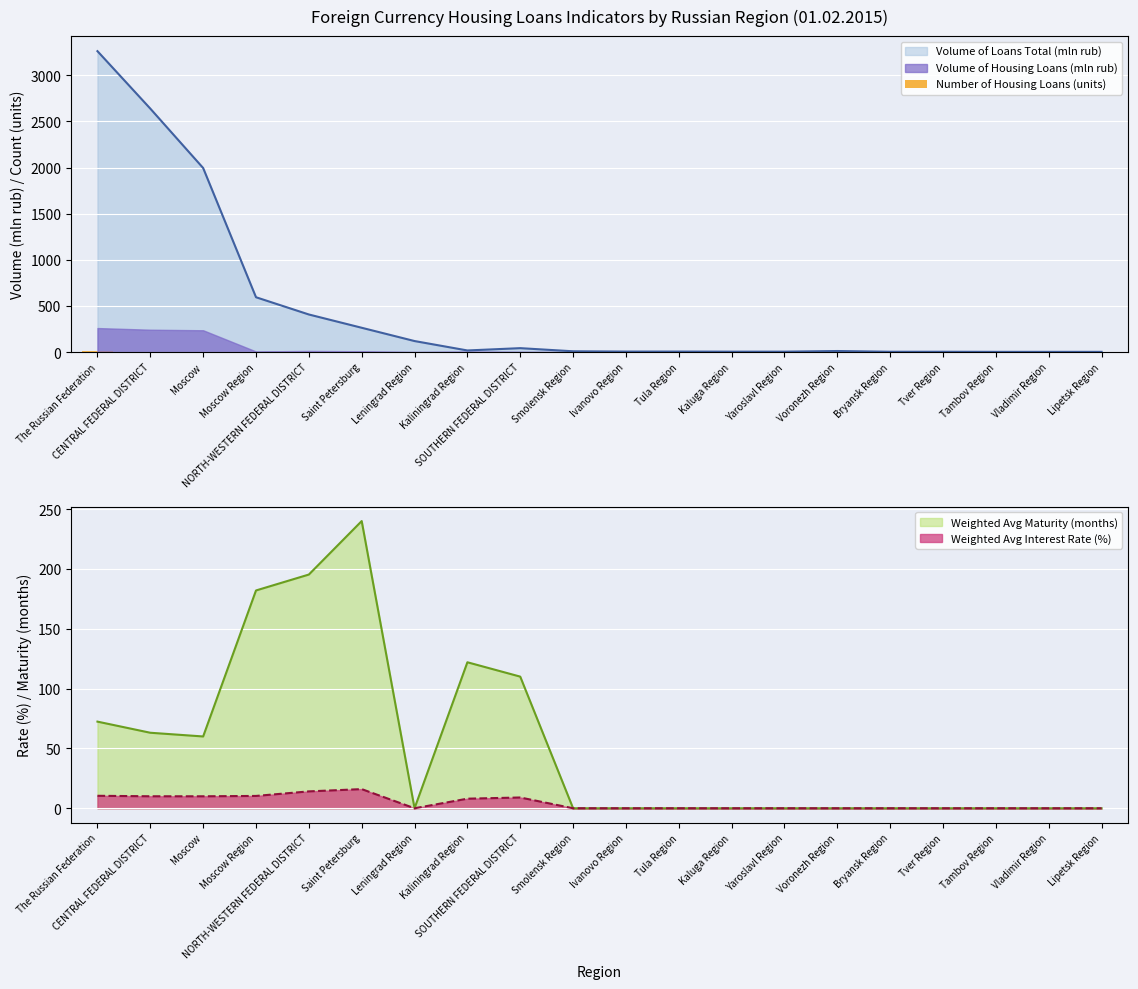

What is the label of the 11th bar from the left?

Ivanovo Region